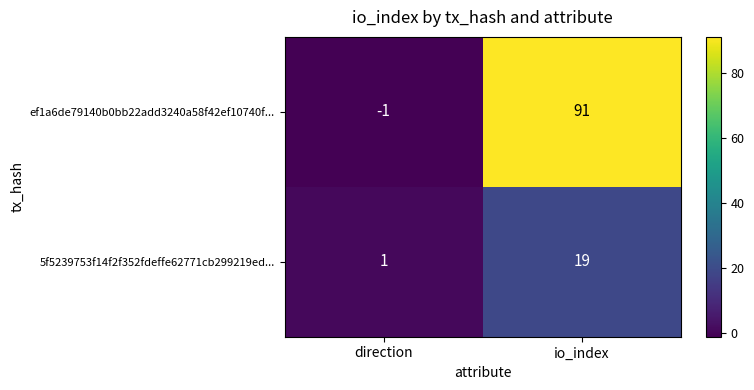

What is the difference between the 5f5239753f14f2f352fdeffe62771cb299219ed... values at io_index and direction?

18